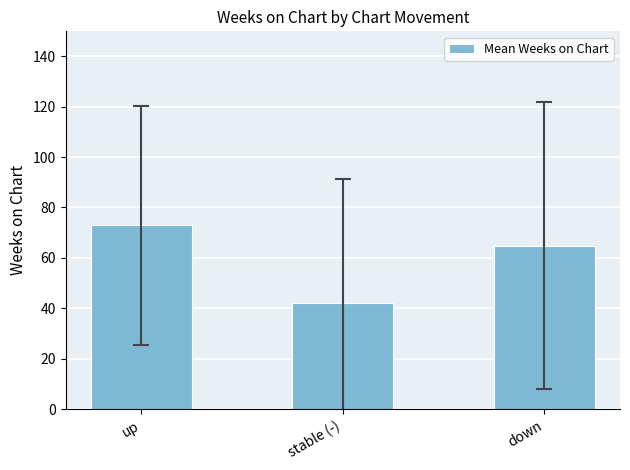

What is the value of the 2nd bar from the left?

42.2